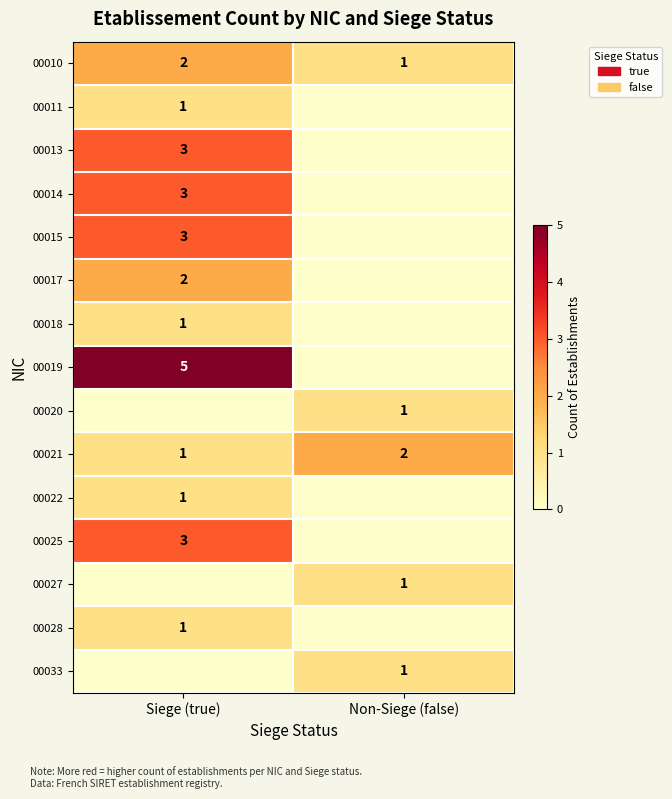

True or false: 00025 has a value of 1 at Siege (true).

False